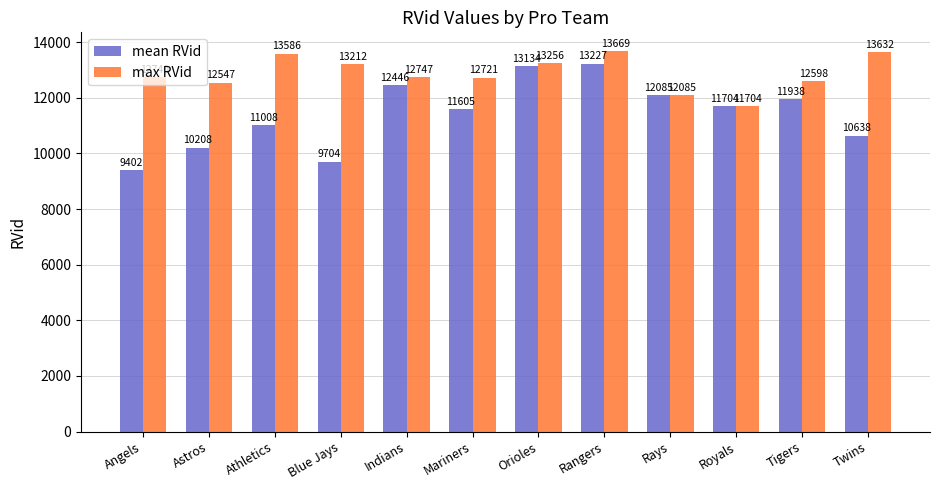

What is the label of the 5th bar from the left?

Indians